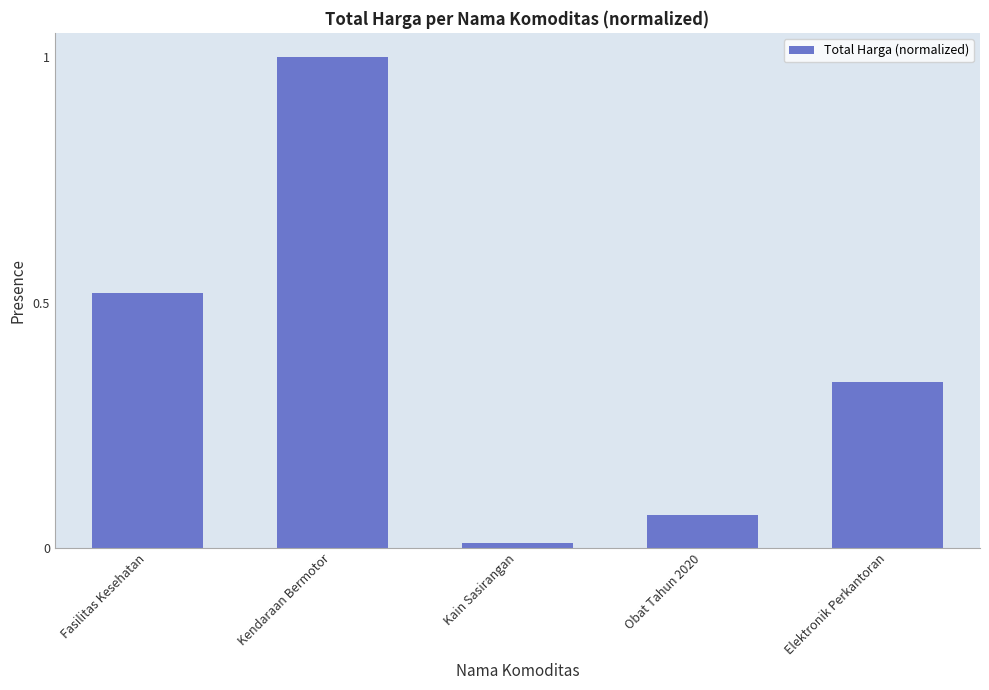

Does the chart contain stacked bars?

No